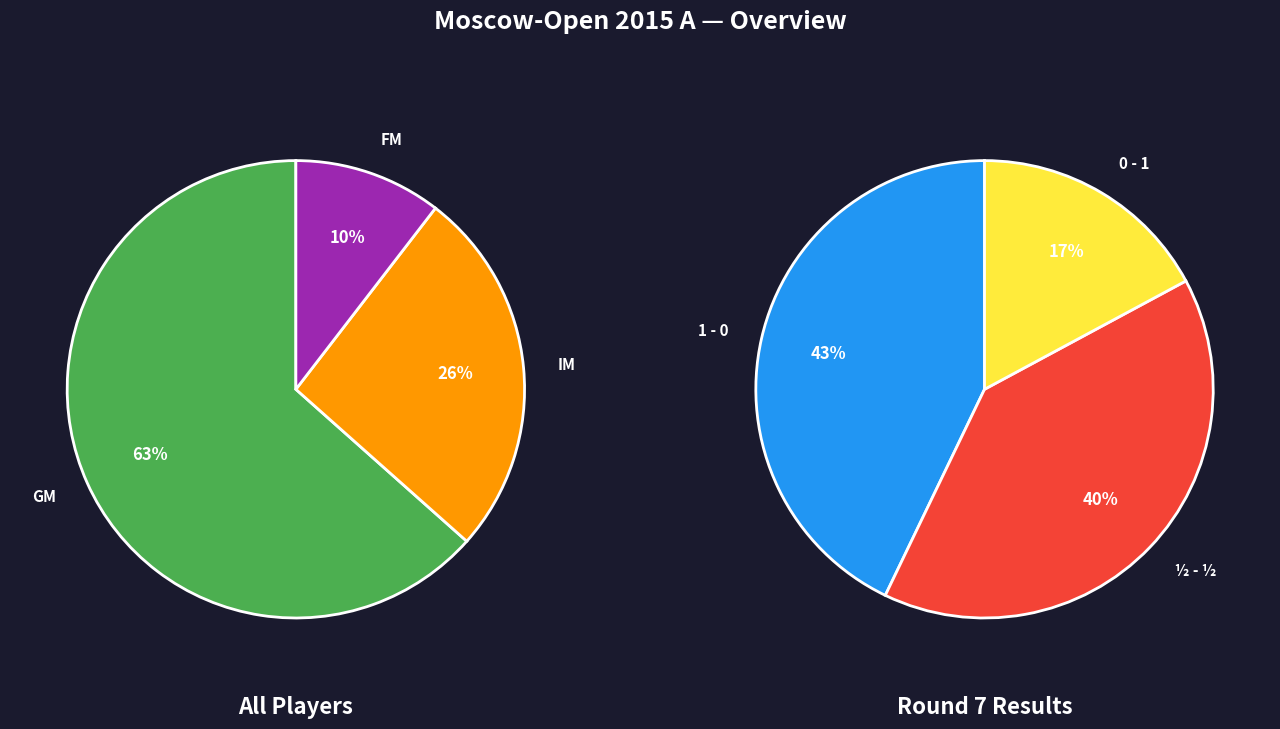

What is the smallest slice in the pie chart?

FM